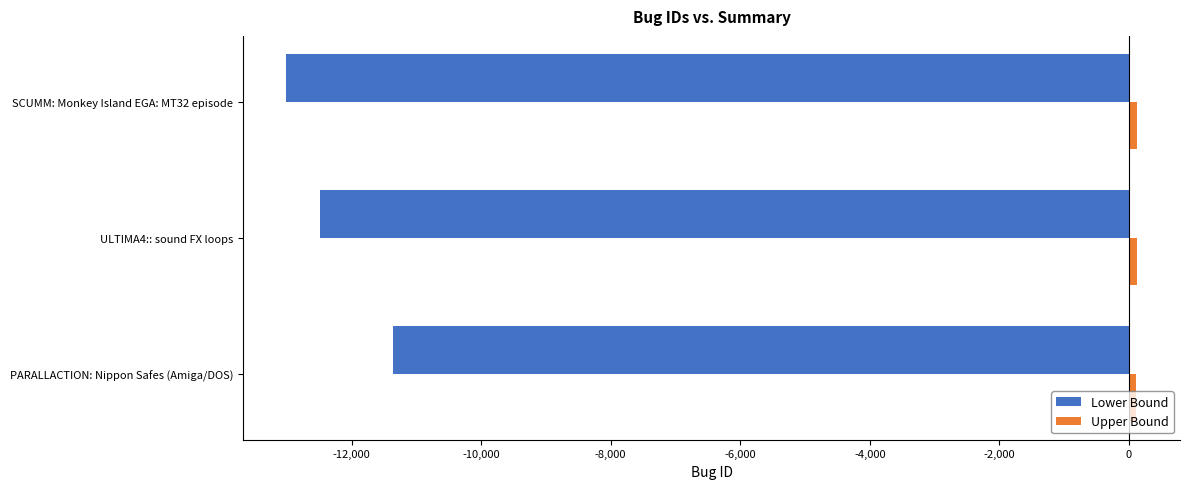

Which series has the largest range (max minus min)?

Lower Bound